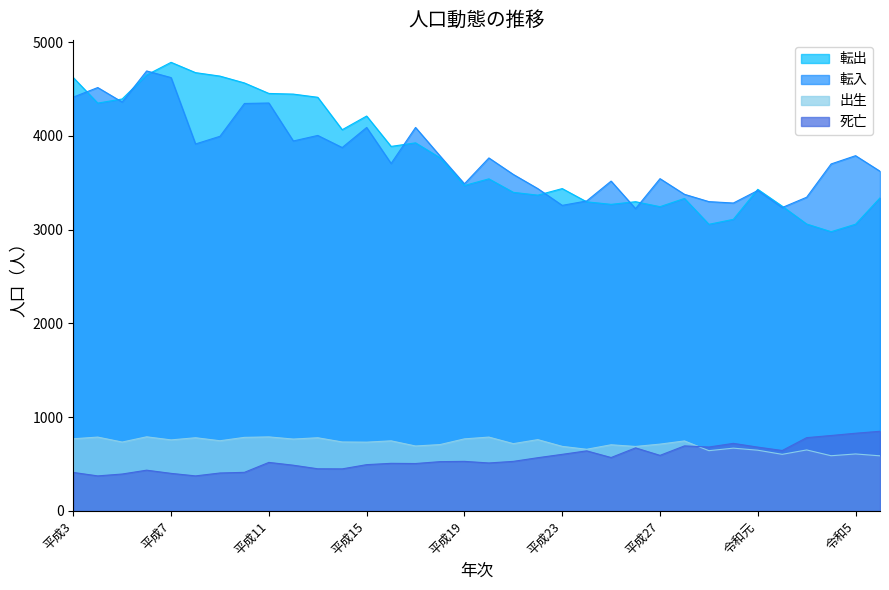

What value does the 出生 series have at 平成19, to the nearest 10?

770